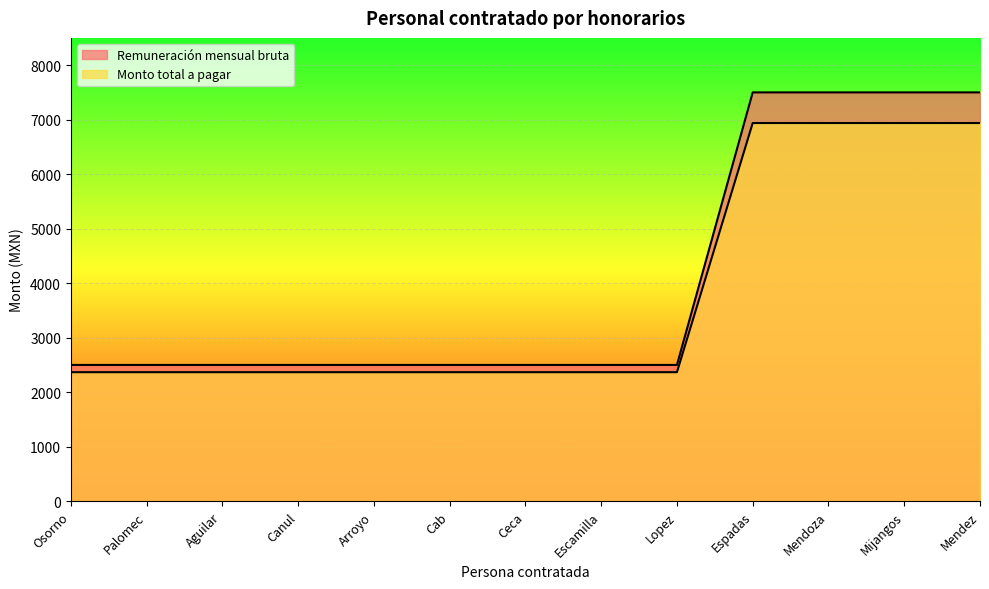

What is the maximum value shown in the chart?

7500.0